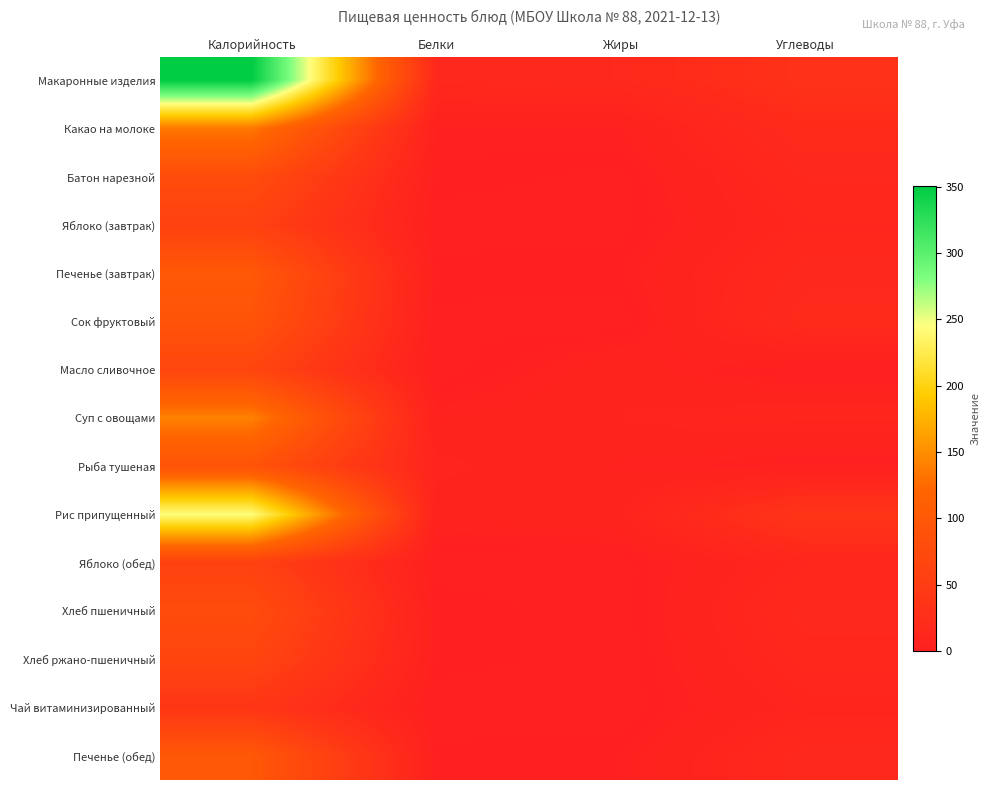

List the series in order of their peak value, lowest first.

Чай витаминизированный, Яблоко (завтрак), Яблоко (обед), Хлеб ржано-пшеничный, Масло сливочное, Хлеб пшеничный, Батон нарезной, Рыба тушеная, Сок фруктовый, Печенье (завтрак), Печенье (обед), Какао на молоке, Суп с овощами, Рис припущенный, Макаронные изделия